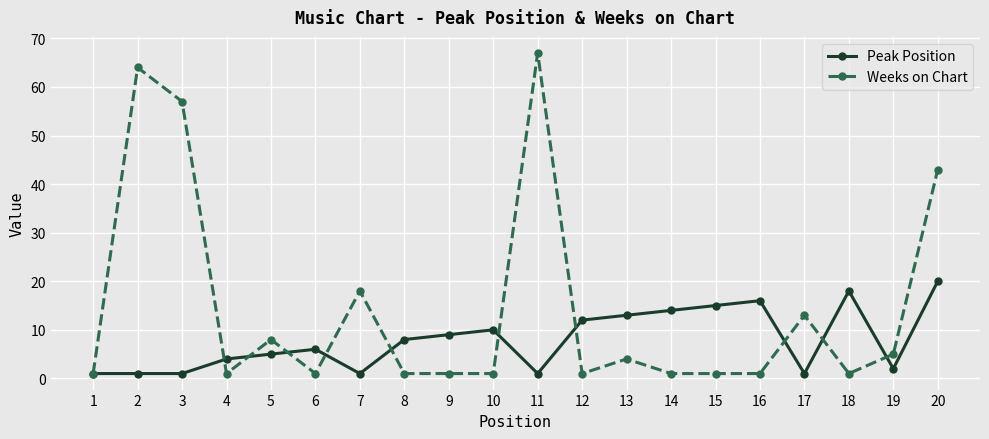

Is this an area chart (filled region under the line)?

No